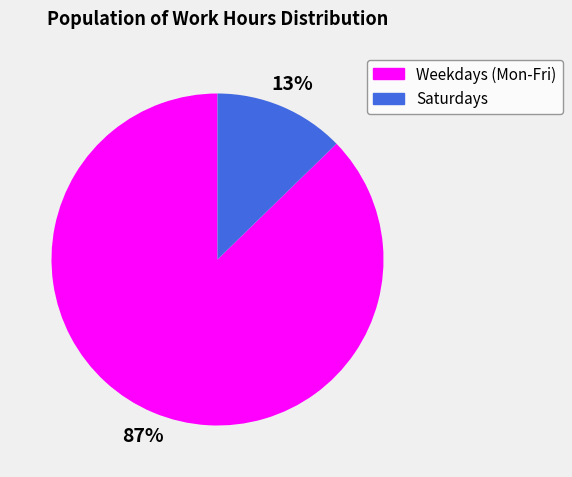

Combined, do Weekdays (Mon-Fri) and Saturdays account for over 50%?

Yes